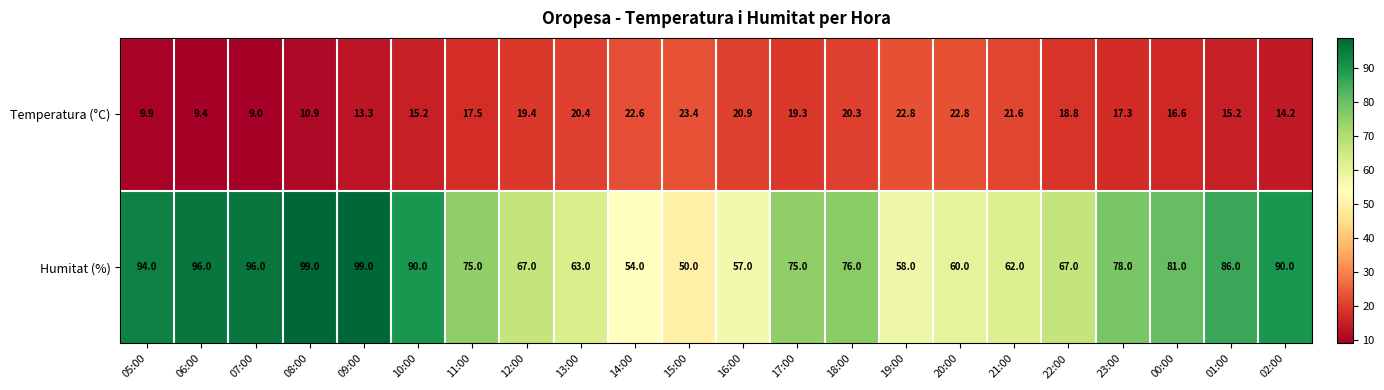

How many categories are shown in the chart?

22